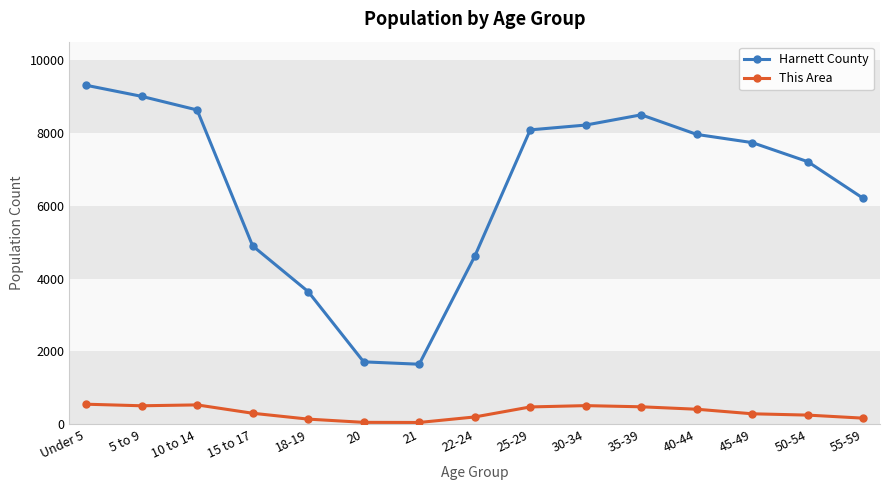

Which series has the largest range (max minus min)?

Harnett County